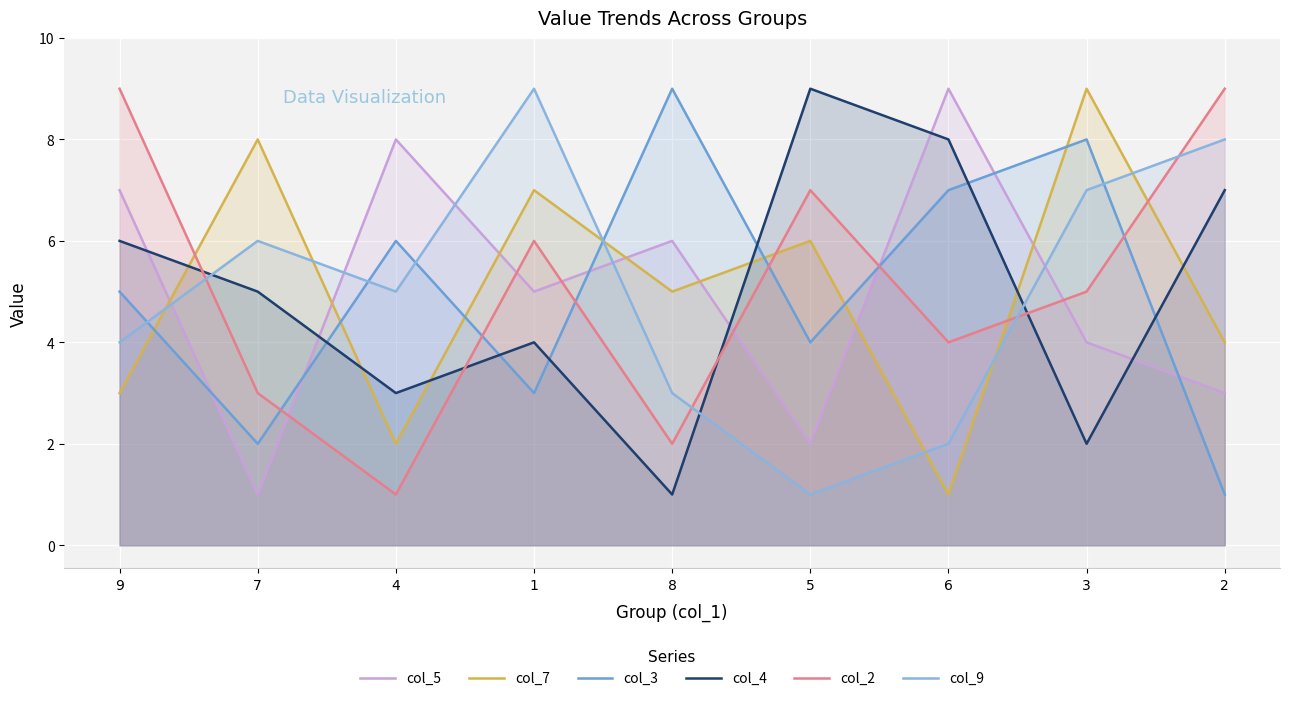

What is the maximum value for col_2?

9